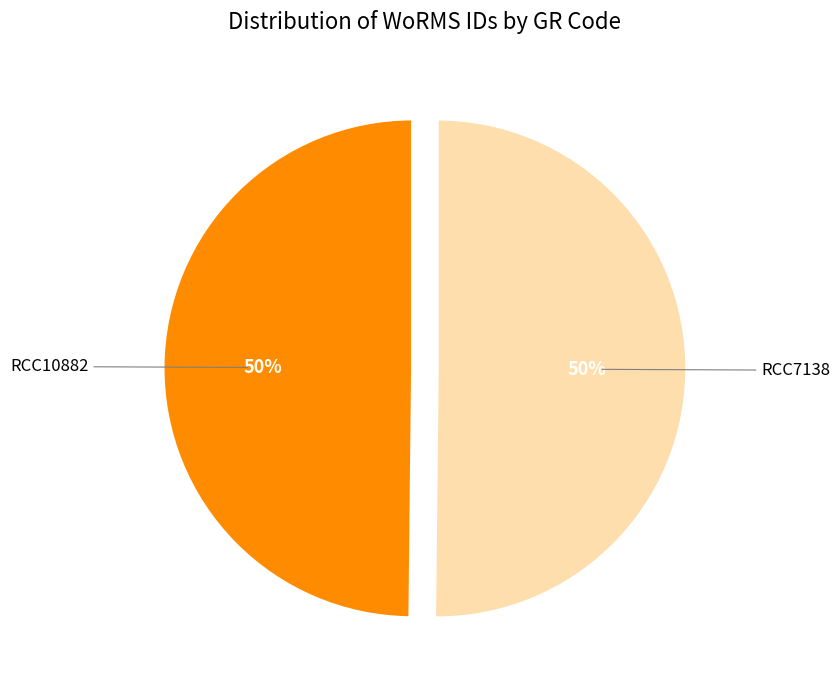

How many slices are in this pie chart?

2